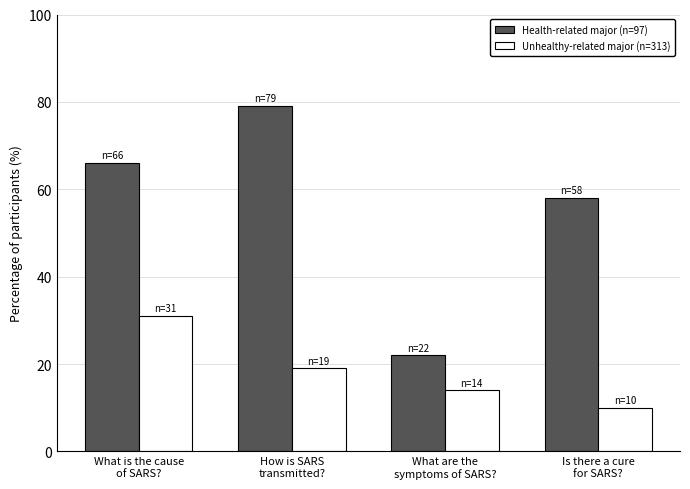

How many data points in Health-related major (n=97) are less than 66?

2